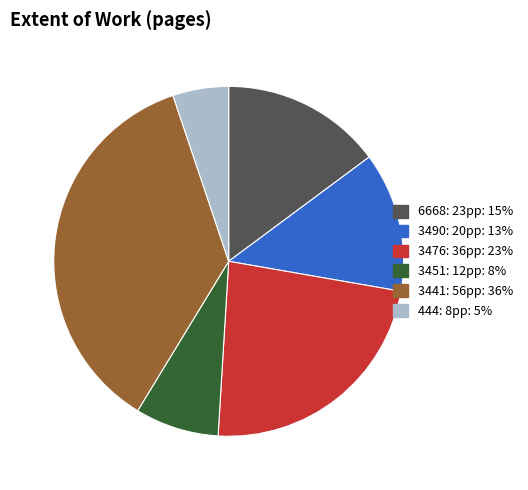

Does any single category account for the majority?

No